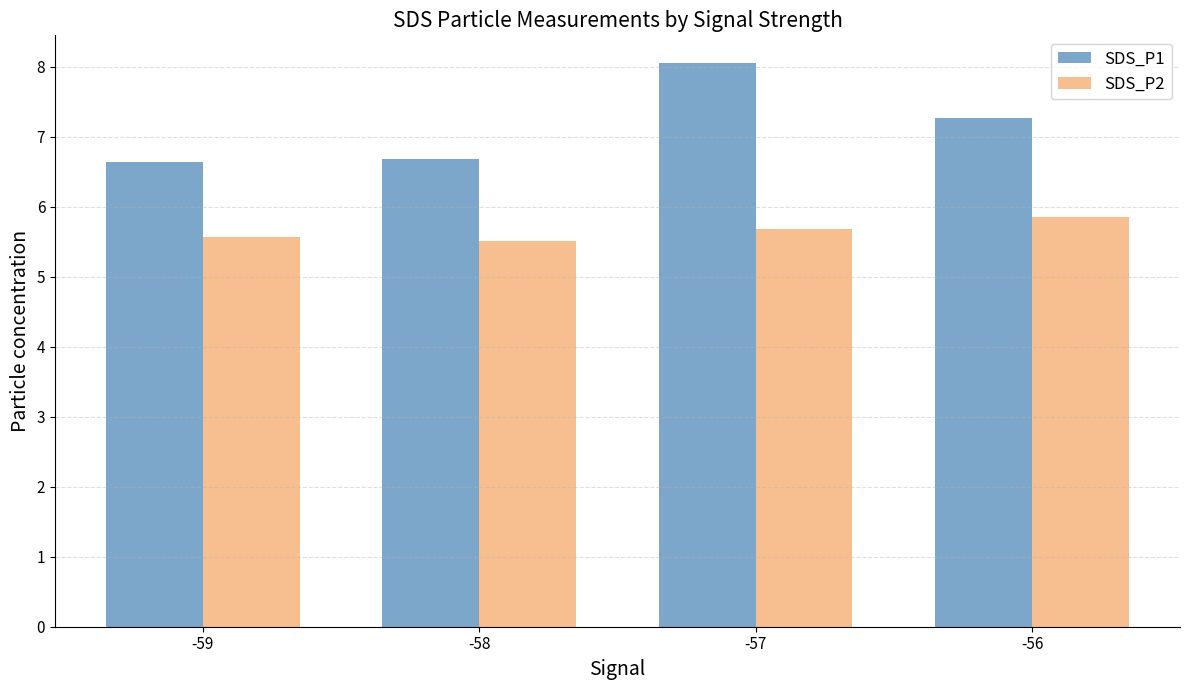

Which category has the highest value across all series?

-57